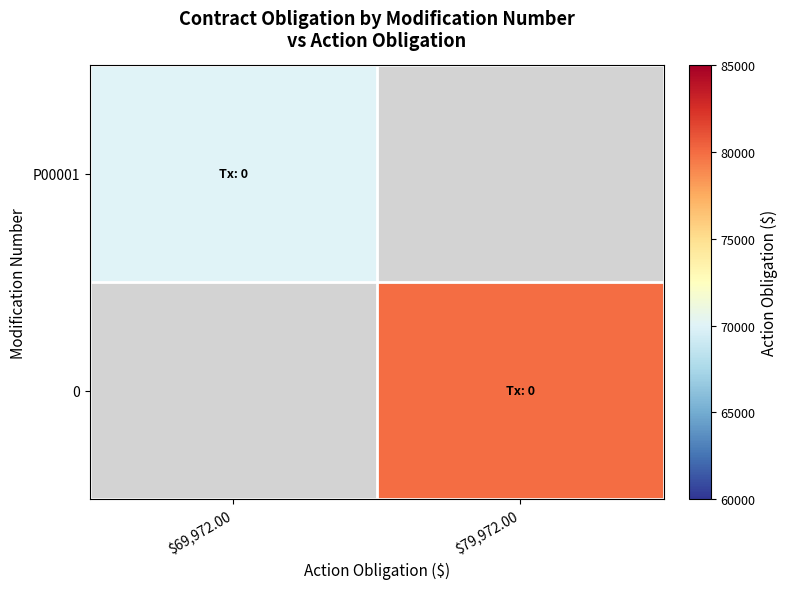

Where is P00001 nearest to the value 69972?

$69,972.00